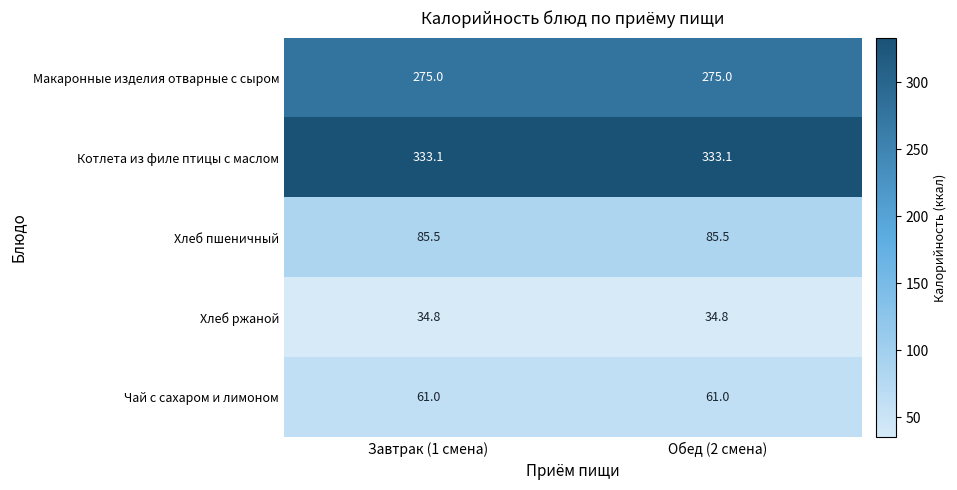

Reading left to right, extract all data points from this chart.

Макаронные изделия отварные с сыром: 275.0	275.0
Котлета из филе птицы с маслом: 333.1	333.1
Хлеб пшеничный: 85.5	85.5
Хлеб ржаной: 34.8	34.8
Чай с сахаром и лимоном: 61.0	61.0